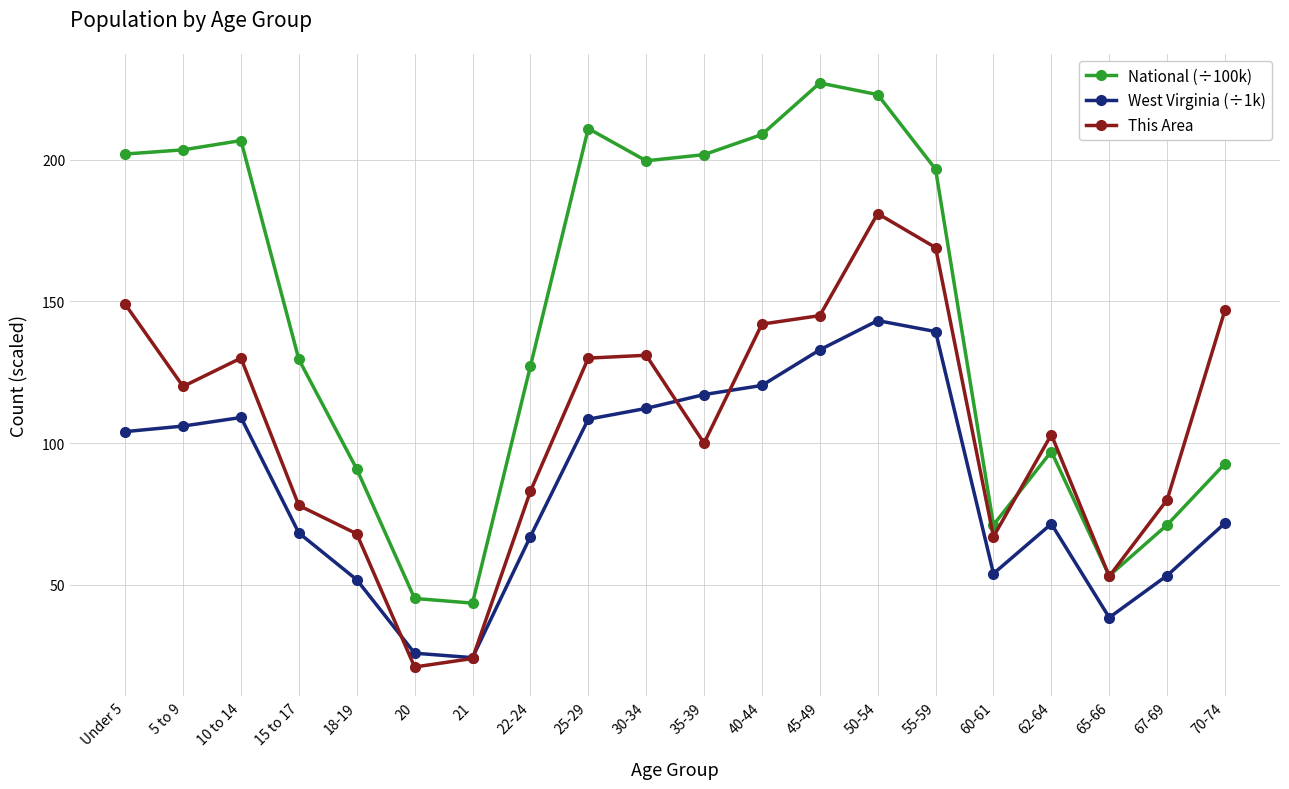

Where does the This Area series first go above 120?

Under 5